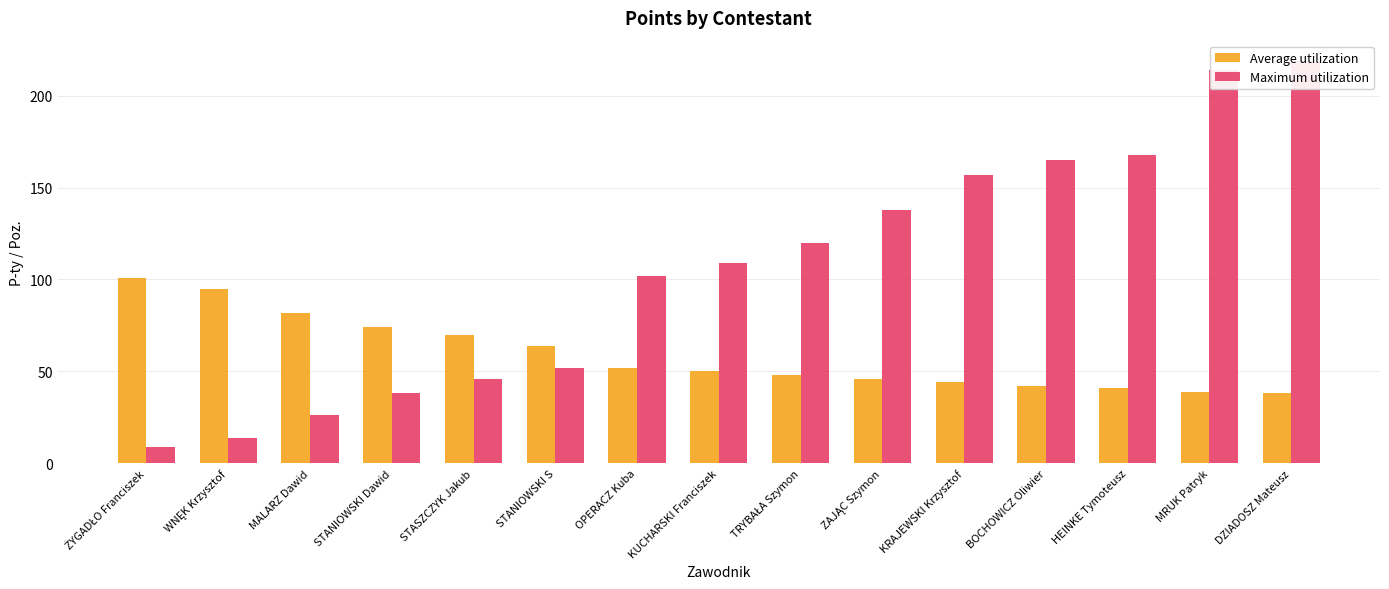

Reading left to right, extract all data points from this chart.

Average utilization: ŻYGADŁO Franciszek=101	WNĘK Krzysztof=95	MALARZ Dawid=82	STANIOWSKI Dawid=74	STASZCZYK Jakub=70	STANIOWSKI S=64	OPERACZ Kuba=52	KUCHARSKI Franciszek=50	TRYBAŁA Szymon=48	ZAJĄC Szymon=46	KRAJEWSKI Krzysztof=44	BOCHOWICZ Oliwier=42	HEINKE Tymoteusz=41	MRUK Patryk=39	DZIADOSZ Mateusz=38
Maximum utilization: ŻYGADŁO Franciszek=9	WNĘK Krzysztof=14	MALARZ Dawid=26	STANIOWSKI Dawid=38	STASZCZYK Jakub=46	STANIOWSKI S=52	OPERACZ Kuba=102	KUCHARSKI Franciszek=109	TRYBAŁA Szymon=120	ZAJĄC Szymon=138	KRAJEWSKI Krzysztof=157	BOCHOWICZ Oliwier=165	HEINKE Tymoteusz=168	MRUK Patryk=214	DZIADOSZ Mateusz=219